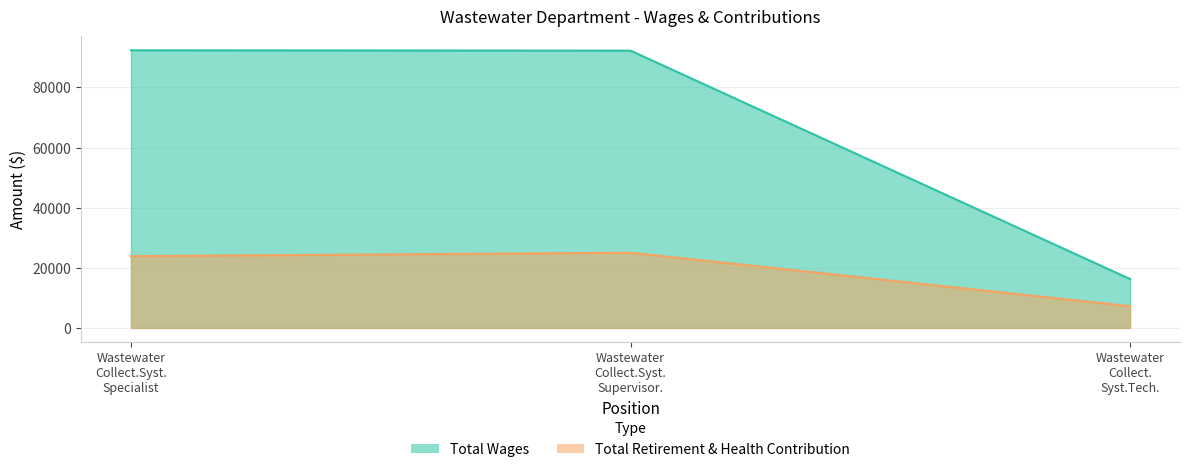

What is the minimum value shown in the chart?

7239